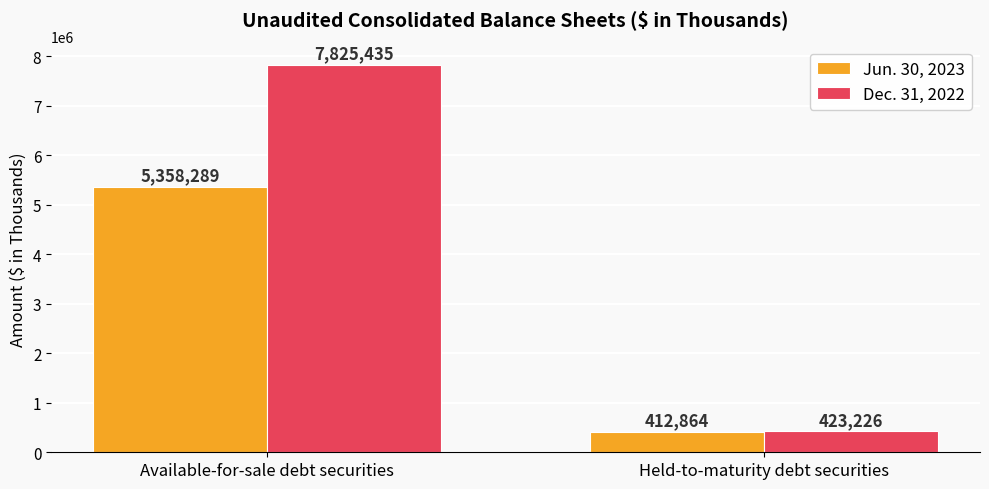

List the labels in order of Dec. 31, 2022 value, smallest first.

Held-to-maturity debt securities, Available-for-sale debt securities